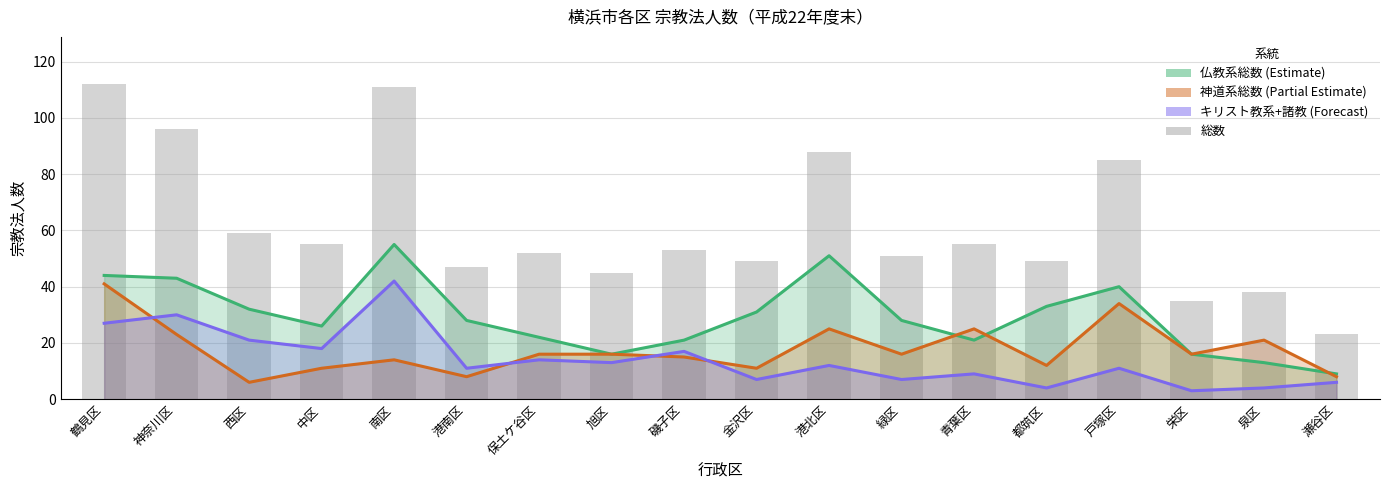

What is the average value?

61